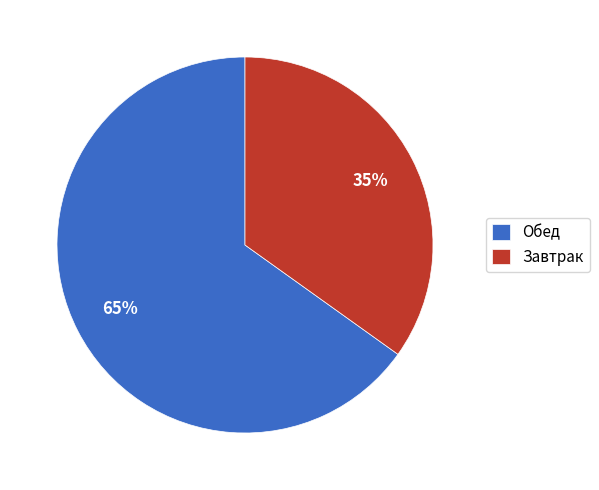

Combined, do Завтрак and Обед account for over 50%?

Yes